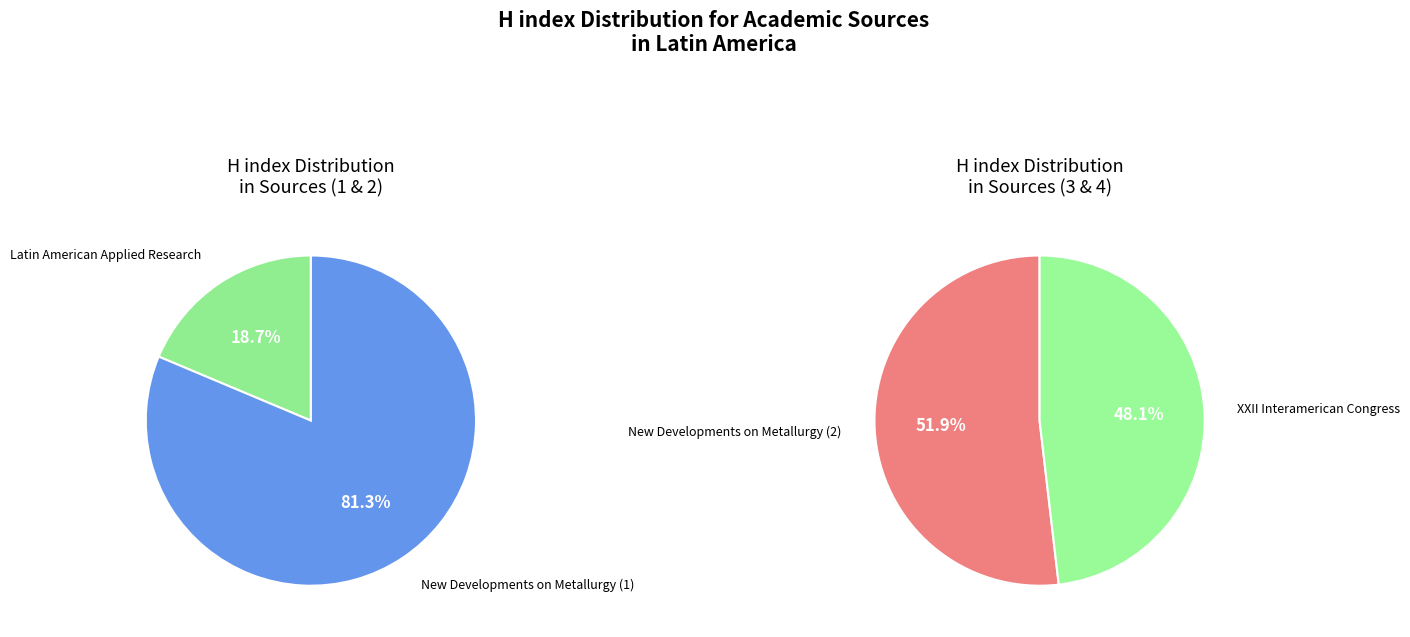

Does Latin American Applied Research account for over 50% of the chart?

No